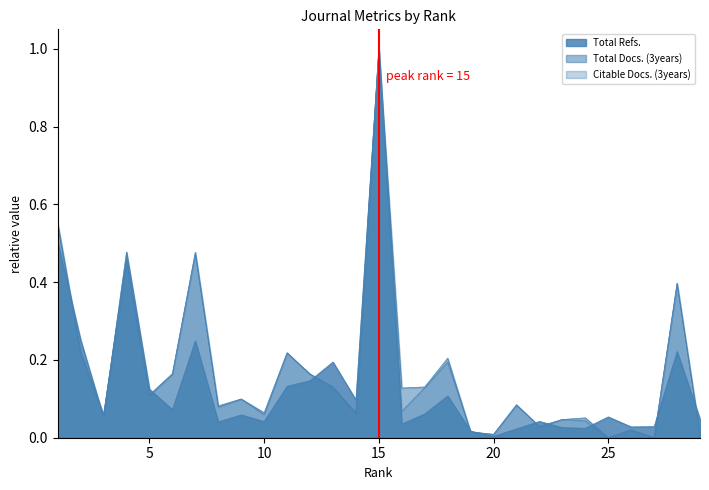

In Citable Docs. (3years), how many points are lower than both neighbors (excluding endpoints)?

10